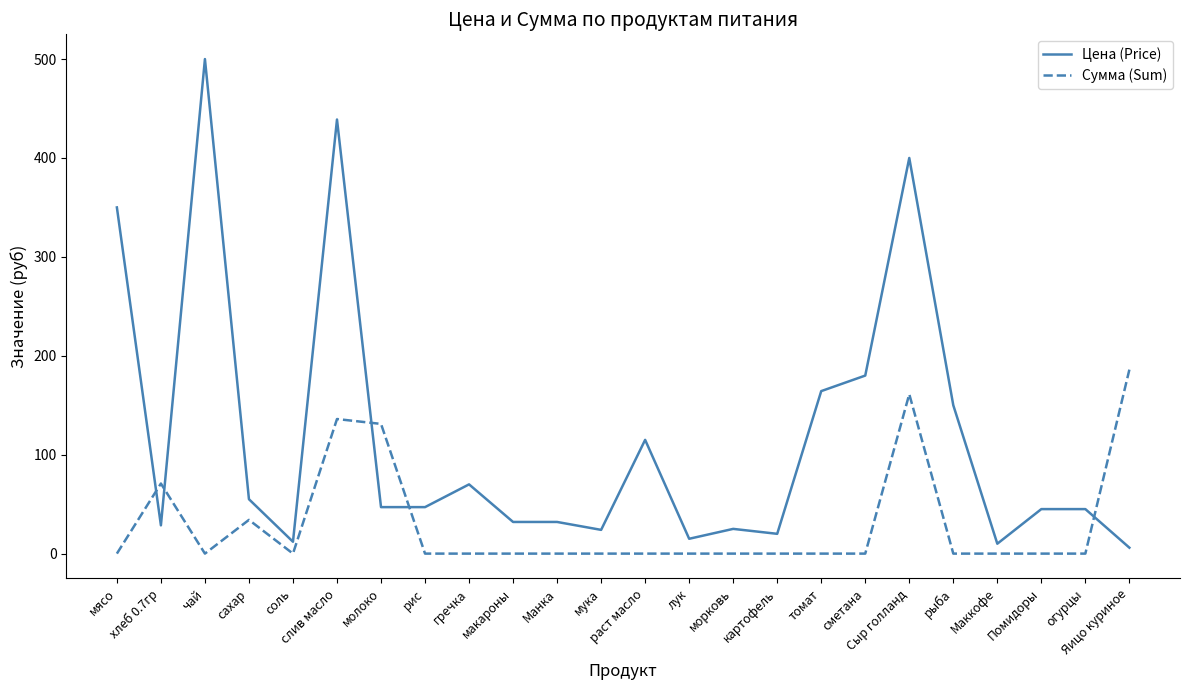

In Сумма (Sum), how many points are higher than both neighbors (excluding endpoints)?

4